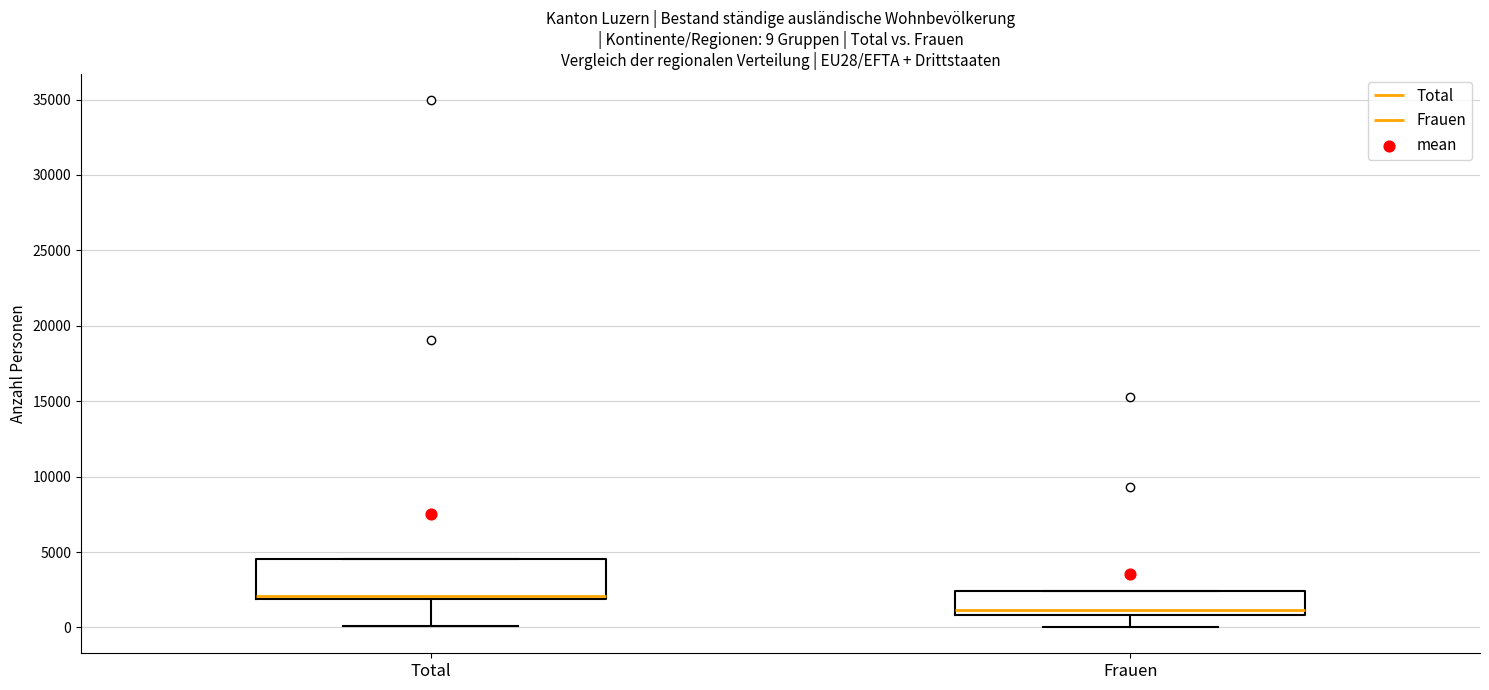

Which box is the tallest, from its lower edge to its upper edge?

Total